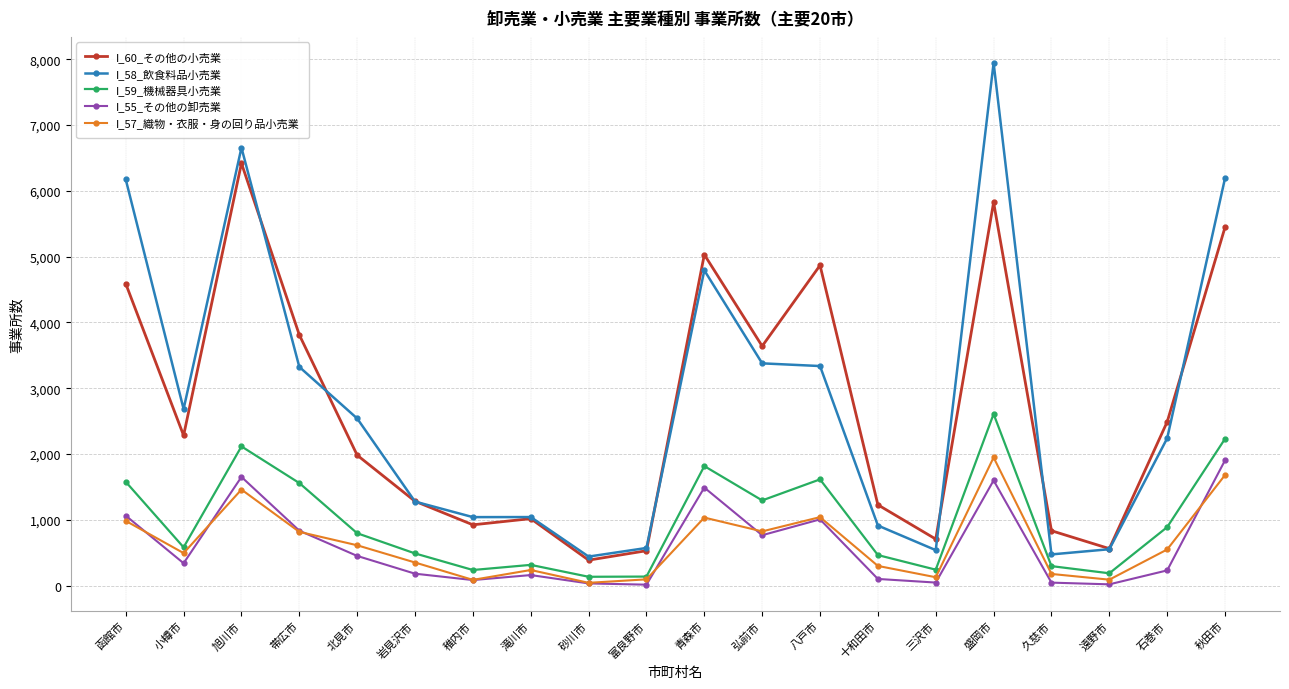

What is the approximate value of I_55_その他の卸売業 at 八戸市, to the nearest 10?

1010